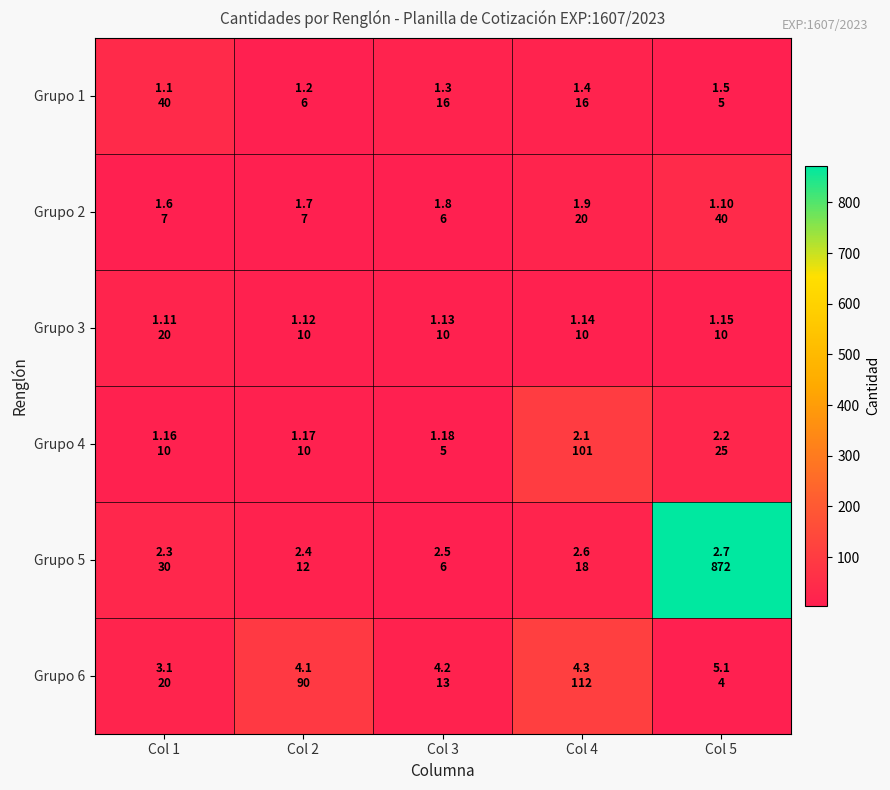

At which category is the sum across all series the highest?

Col 5